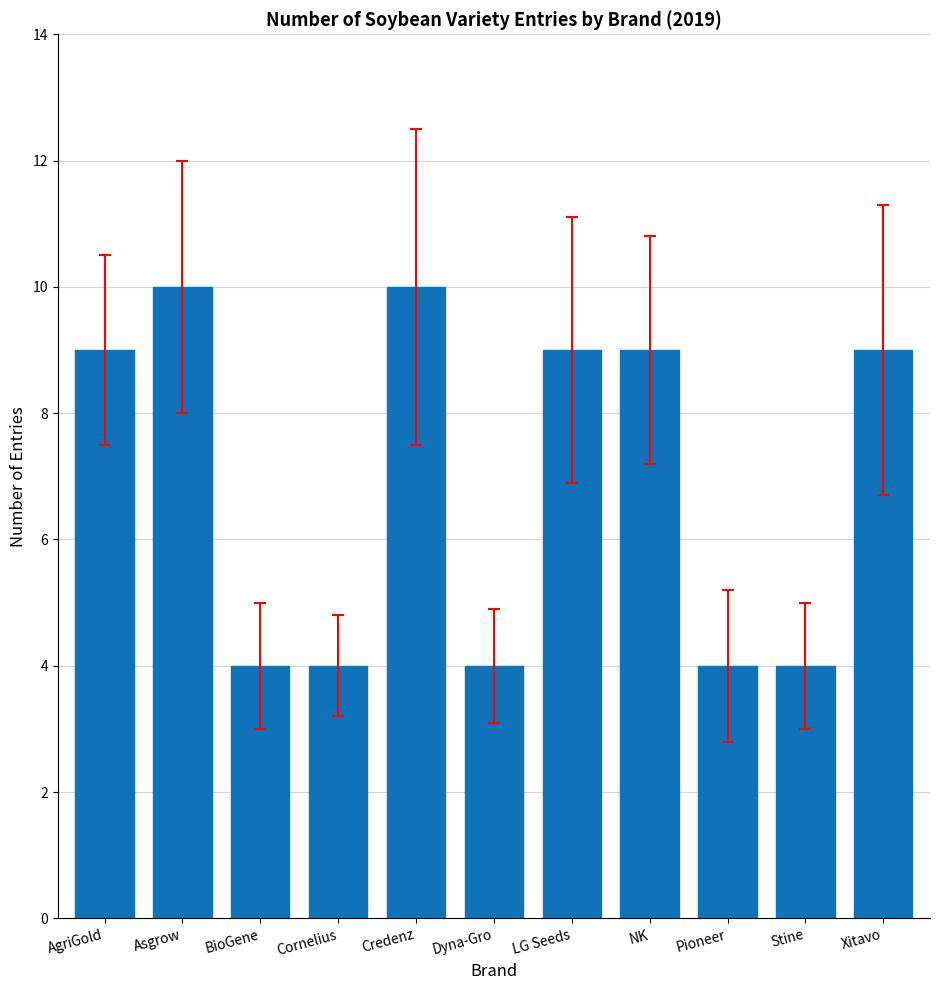

What is the difference between the values at BioGene and Asgrow?

6